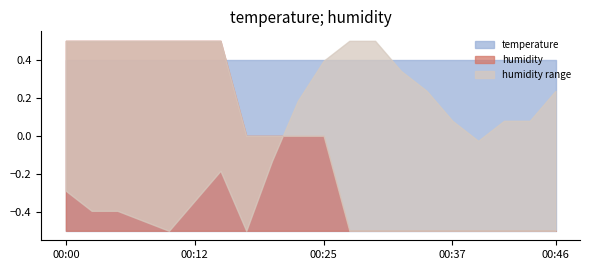

Between 00:20 and 00:15, which is larger?

00:15